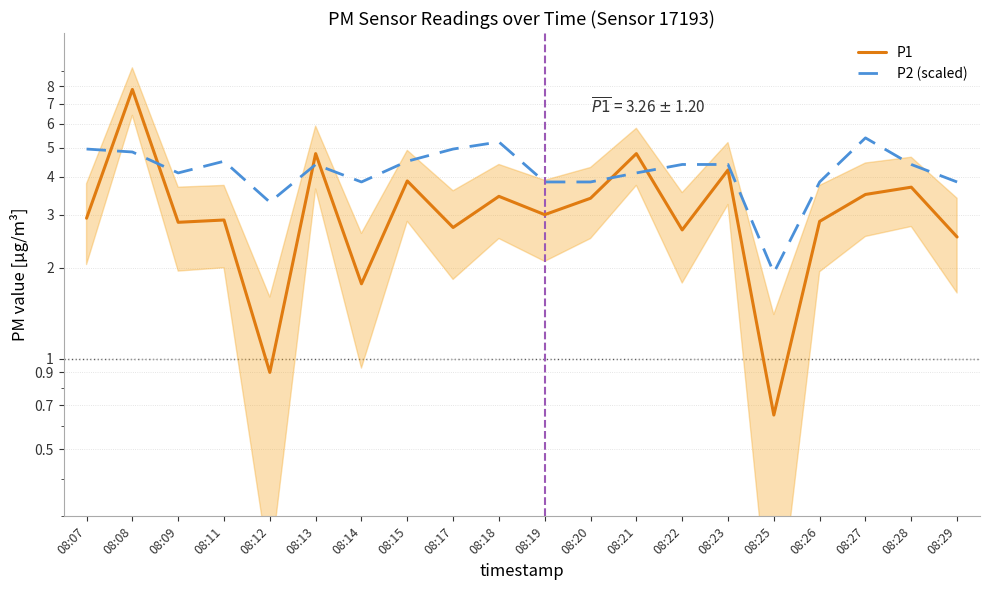

What is the spread (max minus min) of values at 08:07?

2.0